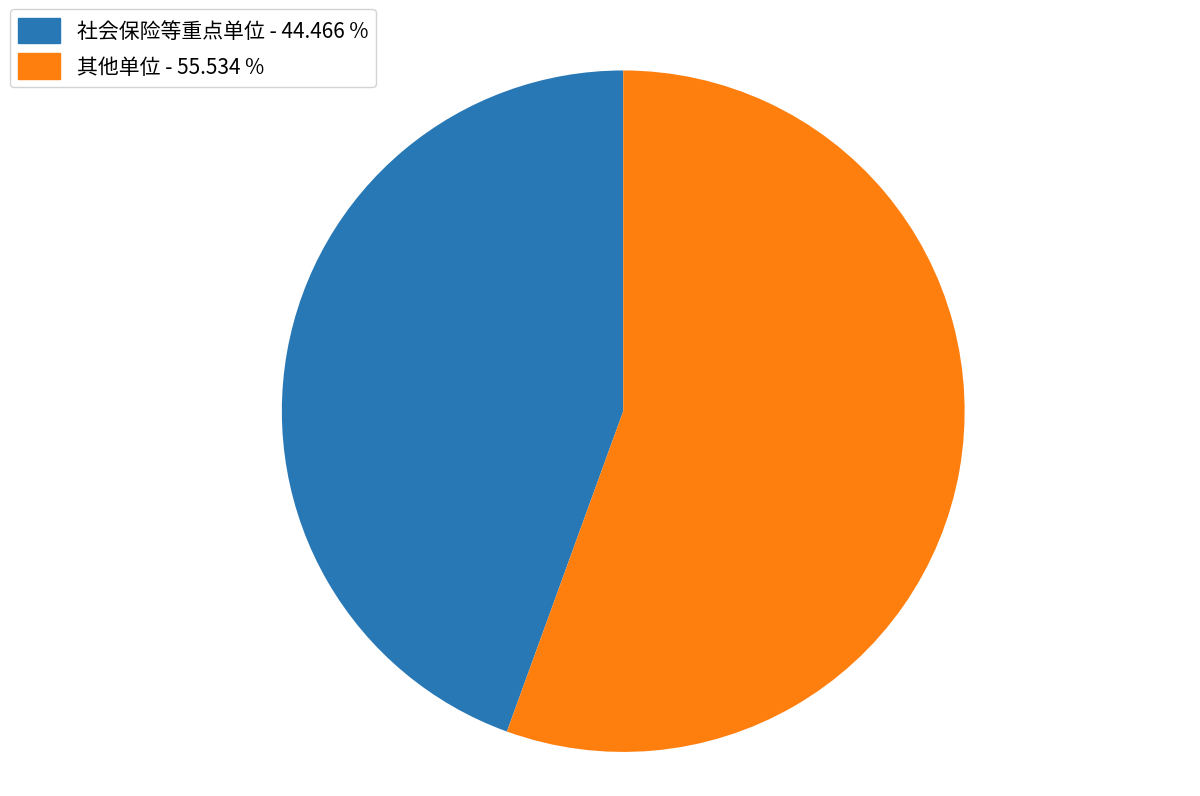

Is there a majority slice in this chart?

Yes